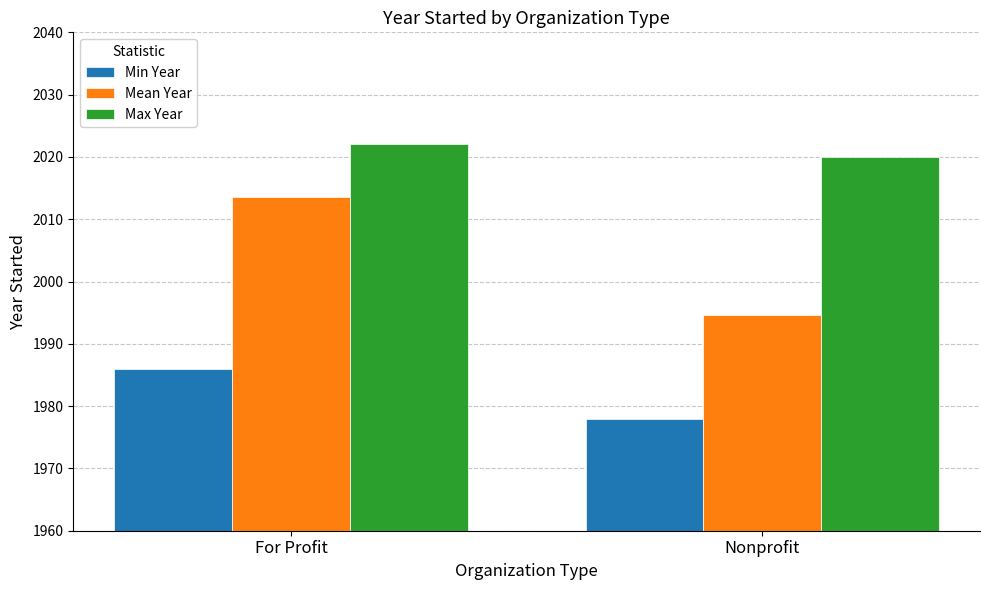

What is the approximate value of Max Year at For Profit?

2022.0